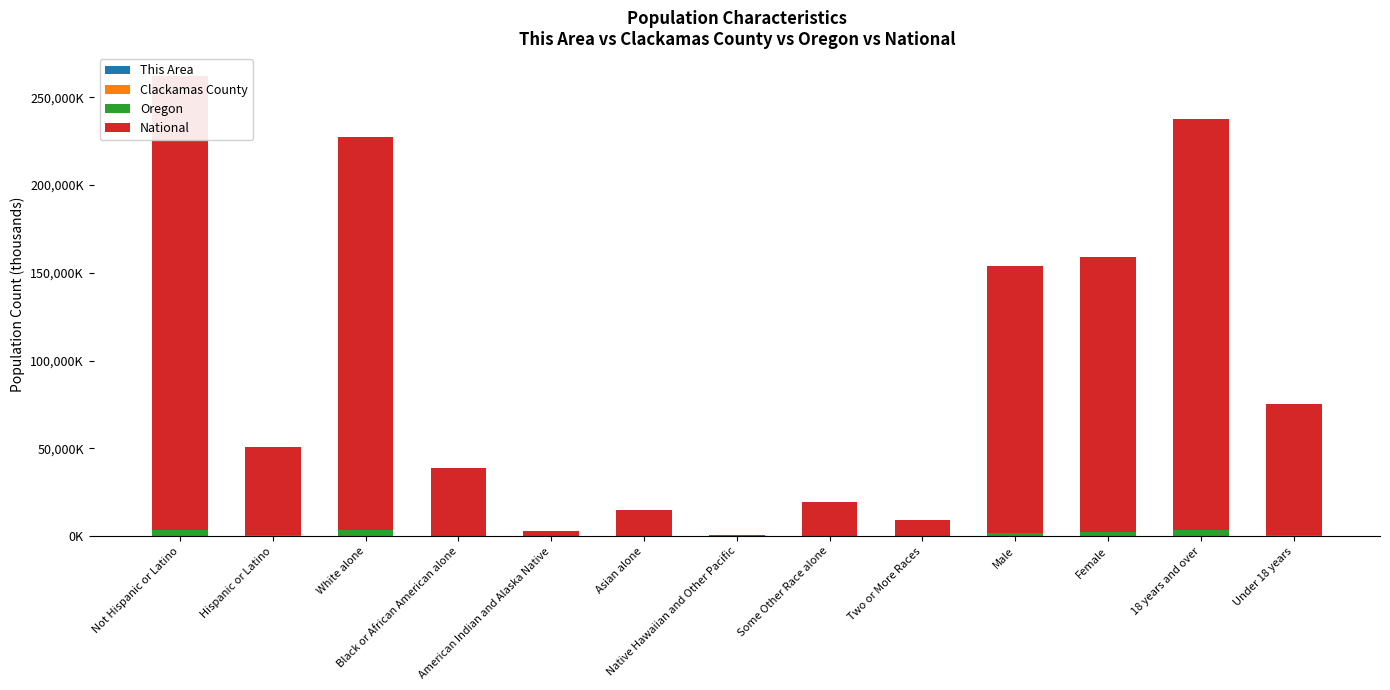

Between American Indian and Alaska Native and Under 18 years, which is larger?

Under 18 years